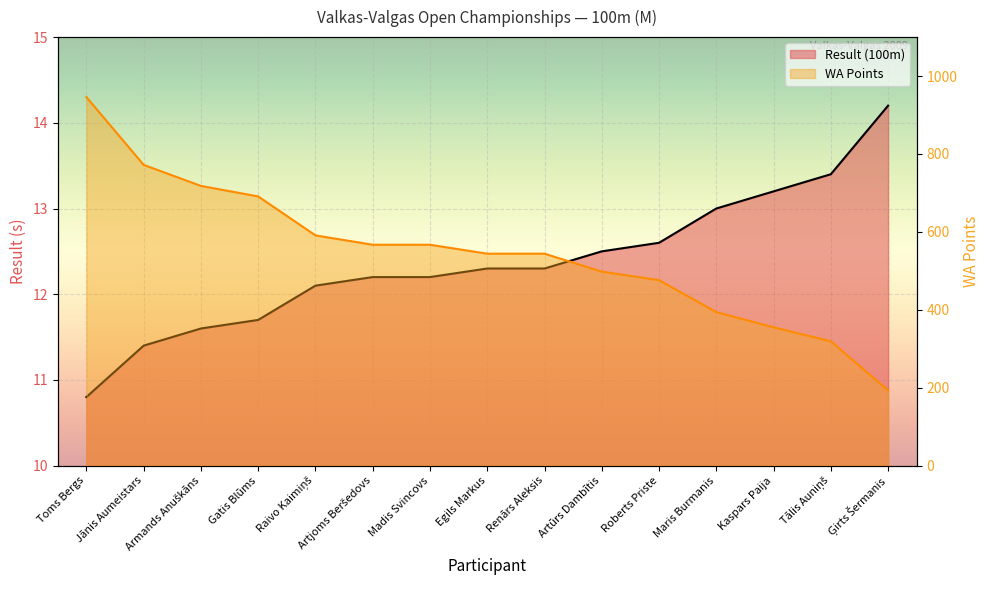

What is the difference between the second highest and minimum values in the Result (100m) series?

2.6